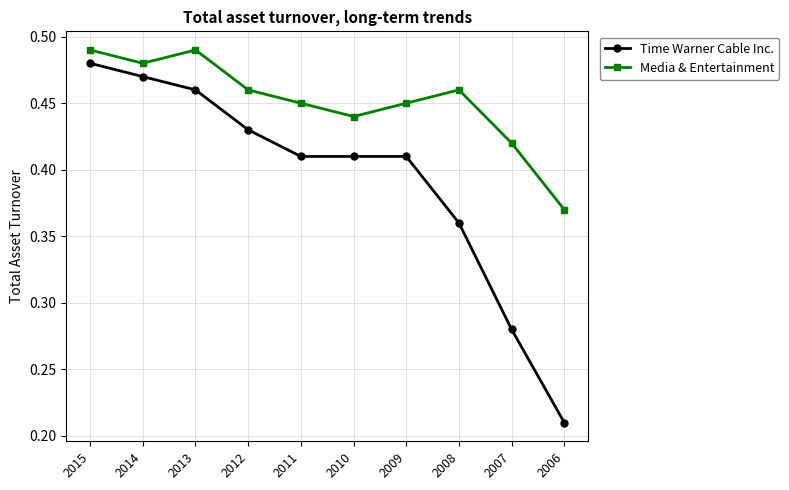

How many interior local valleys does the Media & Entertainment series have?

2